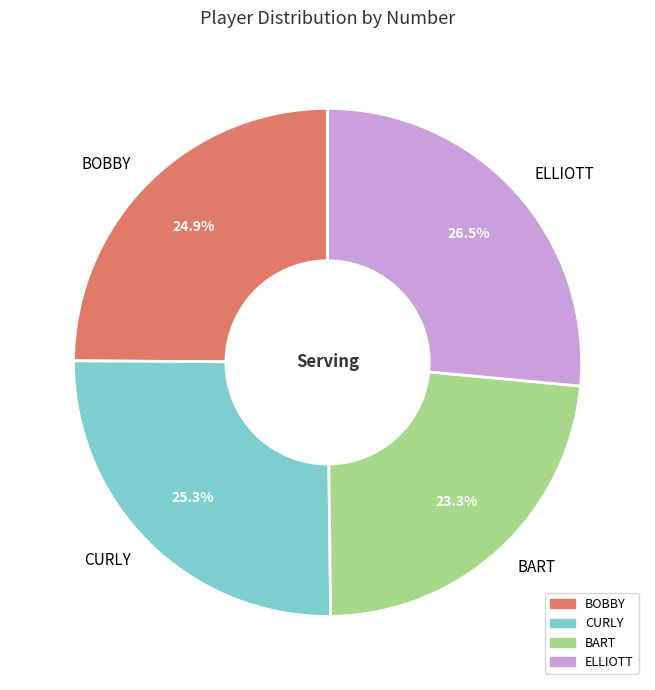

Does any single category account for the majority?

No